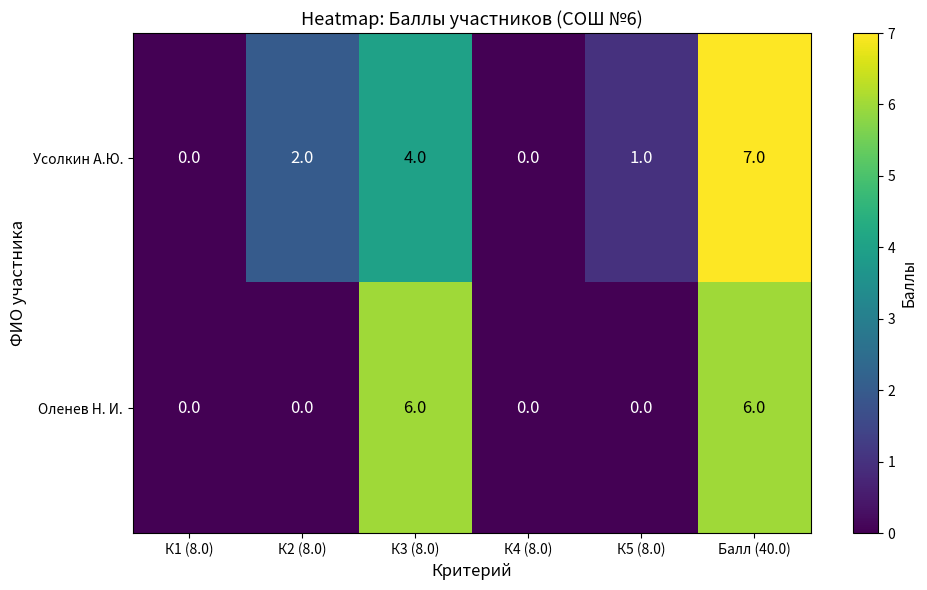

The value of Оленев Н. И. at К2 (8.0) is 3. True or false?

False